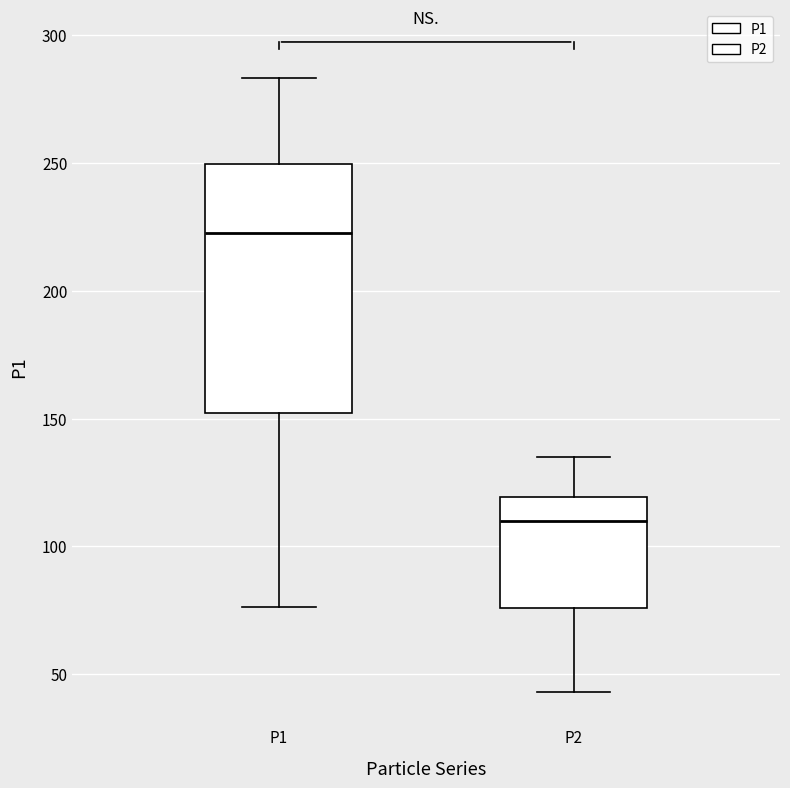

Comparing the boxes themselves (not the whiskers), which one is the tallest?

P1